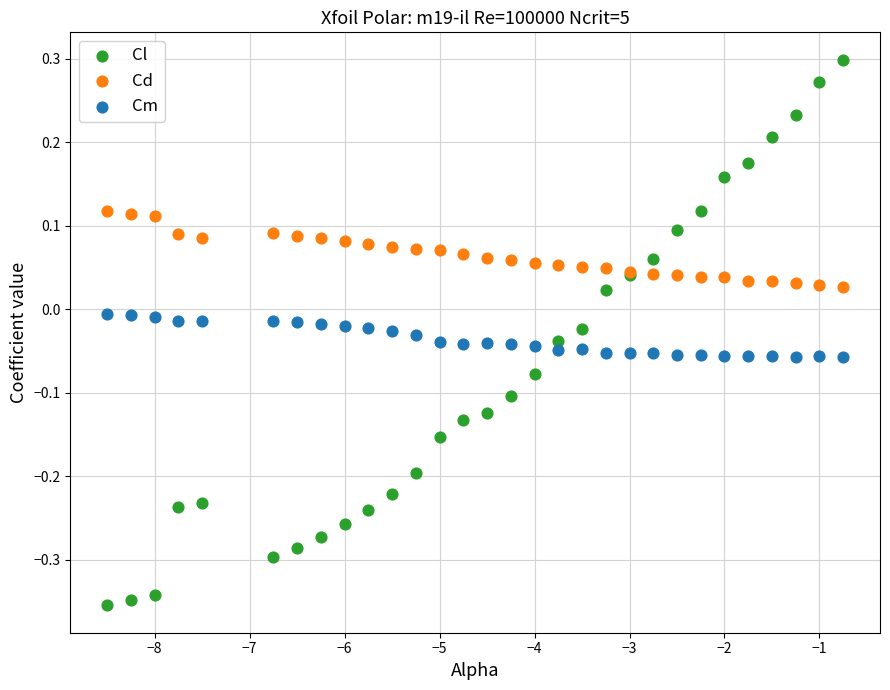

Which series reaches the maximum Y coordinate?

Cl